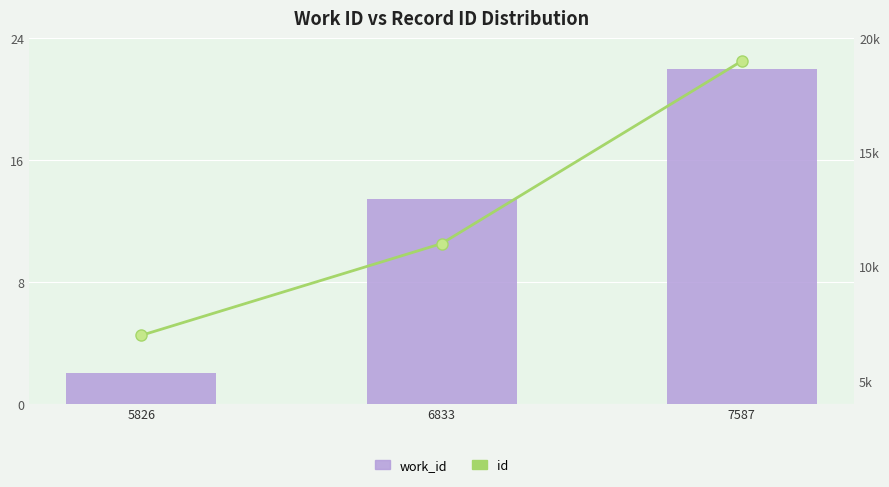

Reading left to right, what are all the values shown in this chart?

work_id: 5826=2.0	6833=13.4	7587=22.0
id: 5826=7000.0	6833=11012.5	7587=19000.0